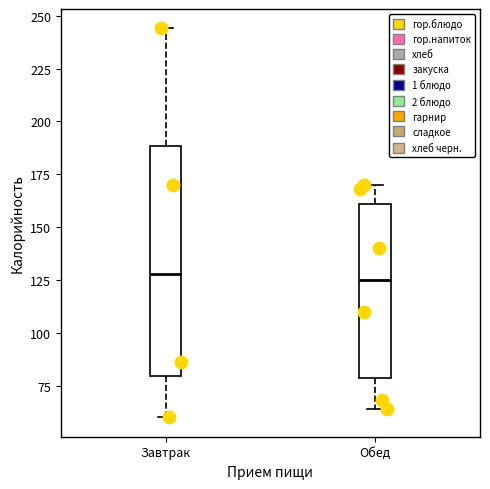

Reading left to right, read every box against the y-axis: the position of its median line, the range the box covers, and the ends of its whiskers. The values are not printed on the chart, so give them approximately, as read against the axis.

Завтрак: median 130, box 80 to 190, whiskers 60 to 245
Обед: median 125, box 80 to 160, whiskers 65 to 170